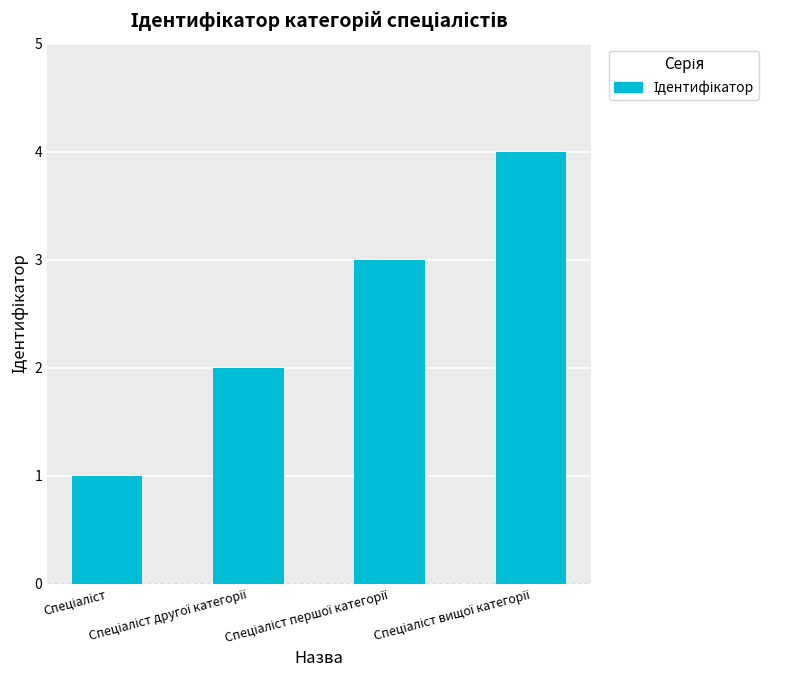

What is the difference between the maximum and minimum values?

3